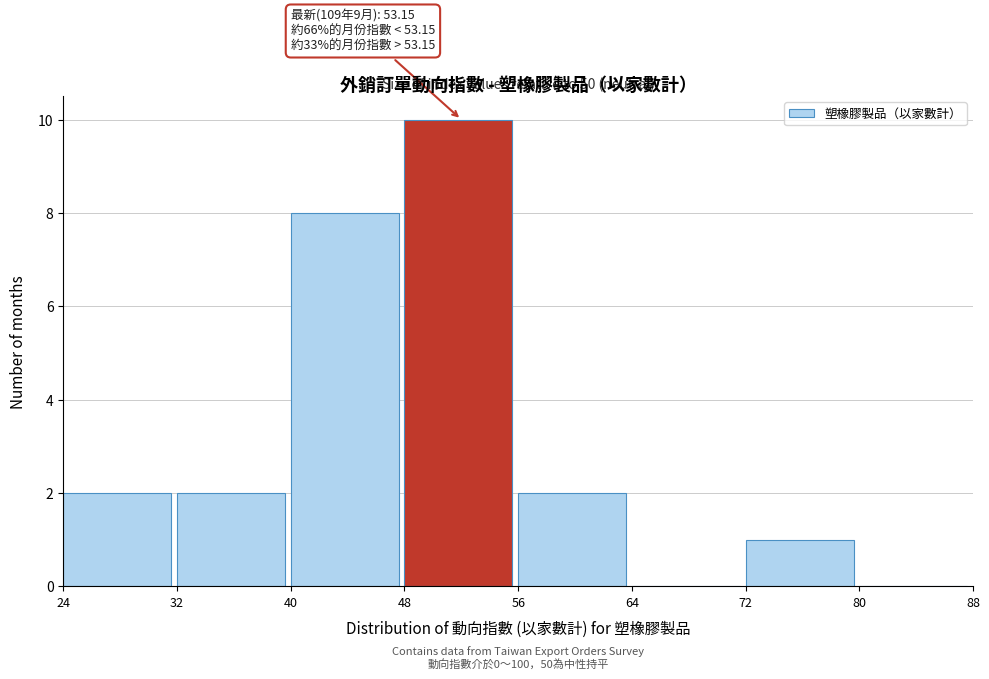

Which range on the x-axis has the tallest bar?

48 to 56